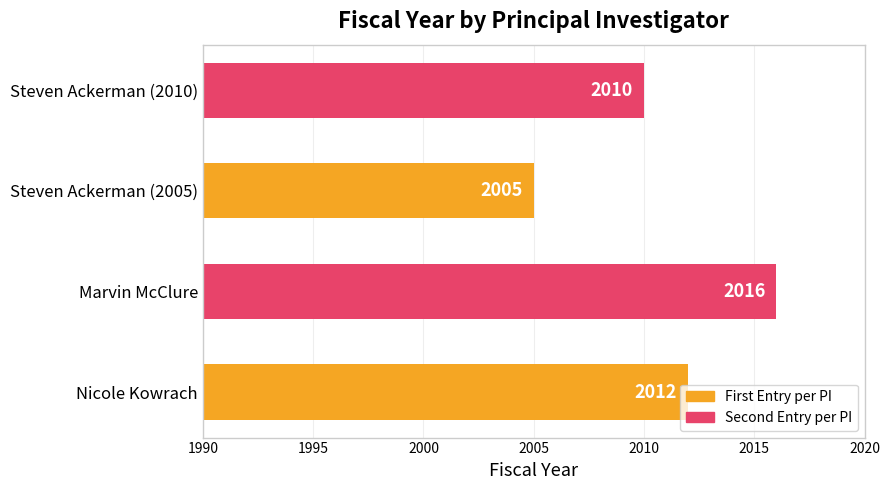

List the labels in order of value, smallest first.

Steven Ackerman (2005), Steven Ackerman (2010), Nicole Kowrach, Marvin McClure